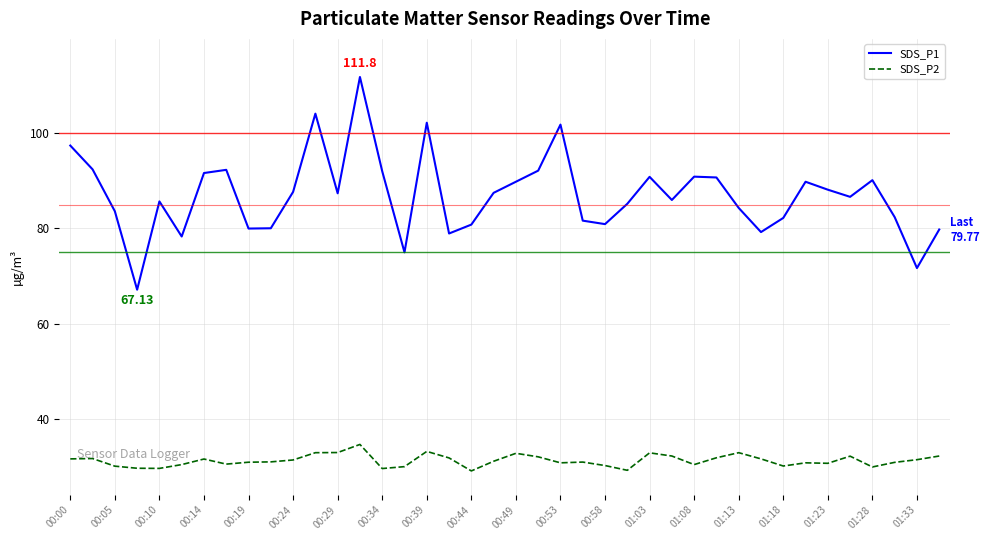

List the series in order of their peak value, lowest first.

SDS_P2, SDS_P1